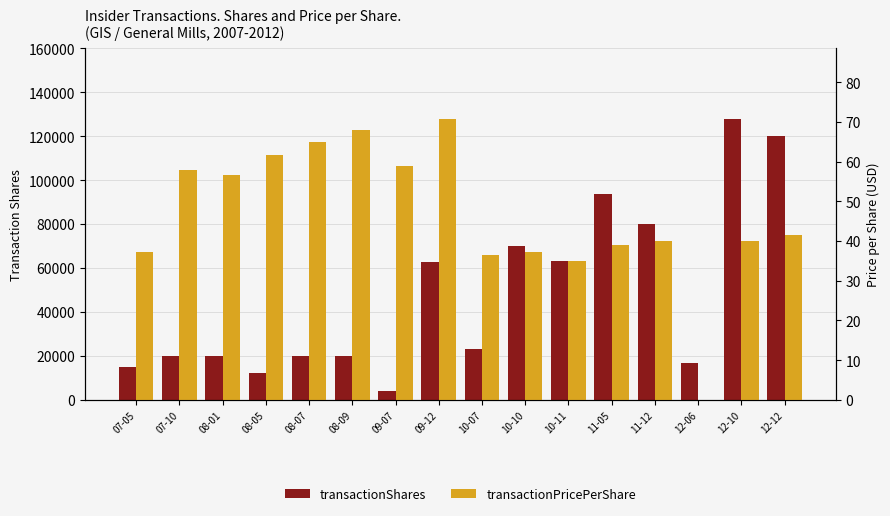

Is it true that transactionPricePerShare equals 40.0 at 11-12?

True